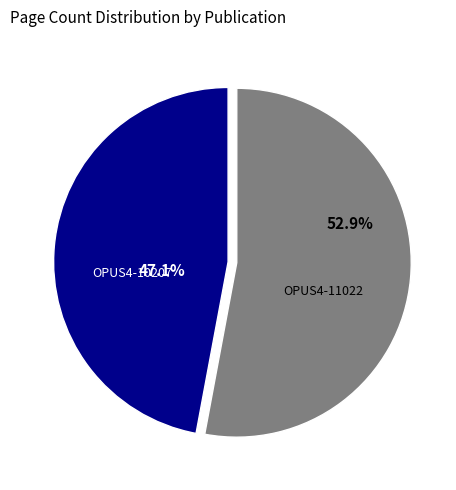

To the nearest percent, what is the average slice percentage?

50%